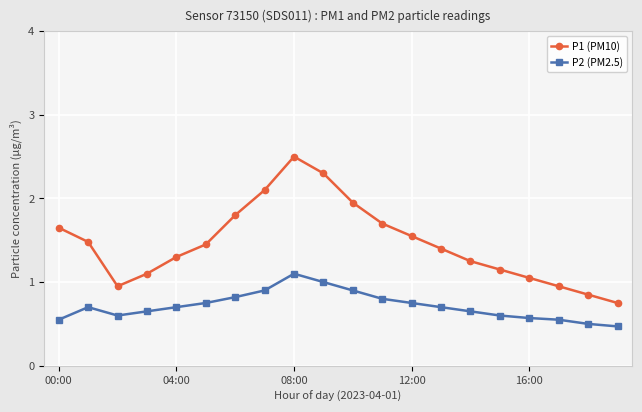

What is the maximum value for P1 (PM10)?

2.5